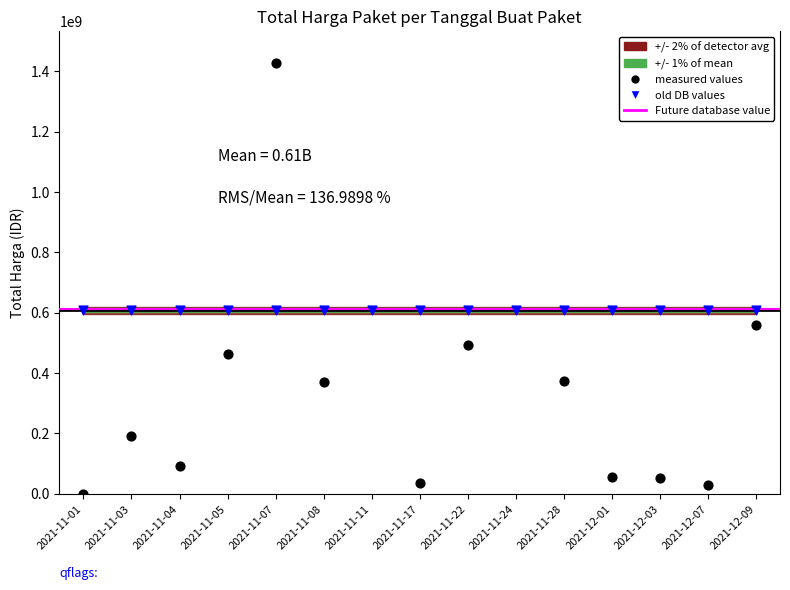

What is the change in value from 2021-11-01 to 2021-11-22?

+492666400